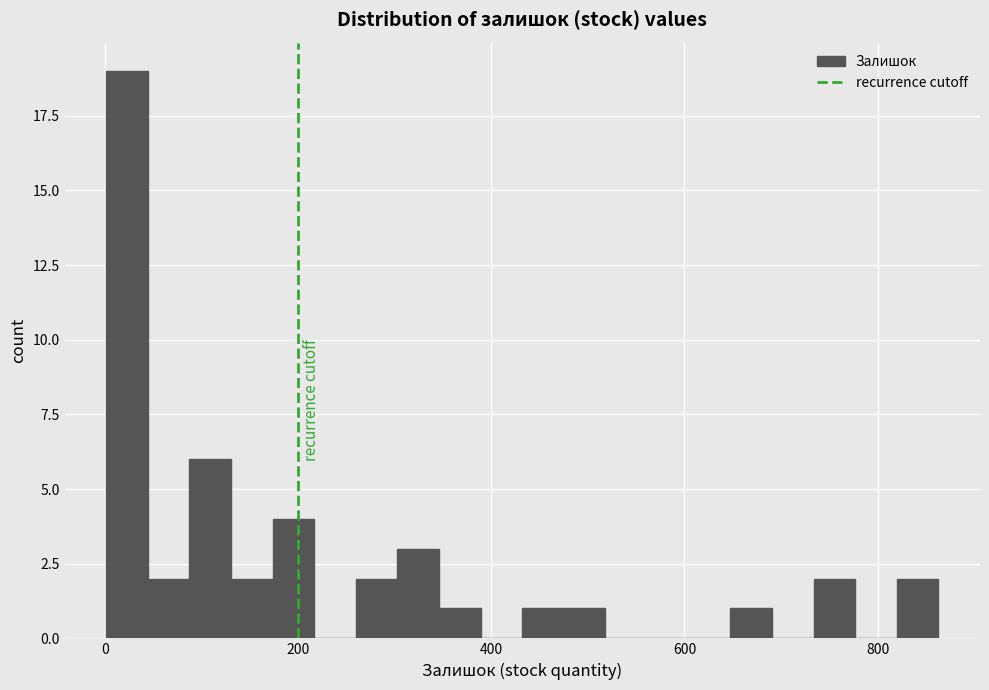

Around what value on the x-axis is the tallest bar? Give the approximate position of its centre, as read against the axis.

20